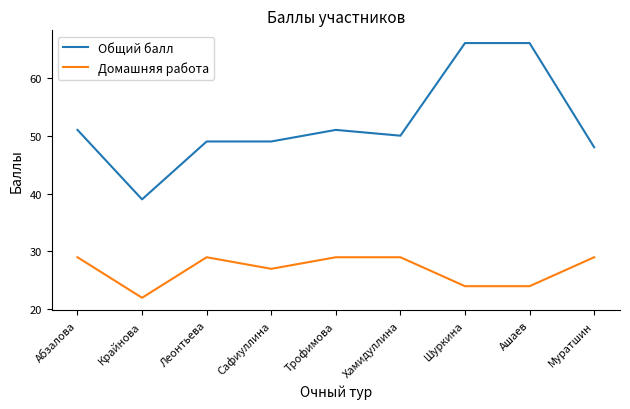

What is the approximate value of Общий балл at Крайнова, to the nearest 5?

40